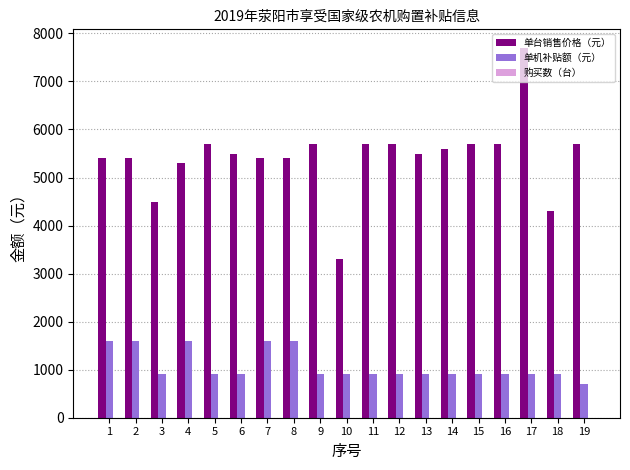

Which series has the largest total across all categories?

单台销售价格（元）